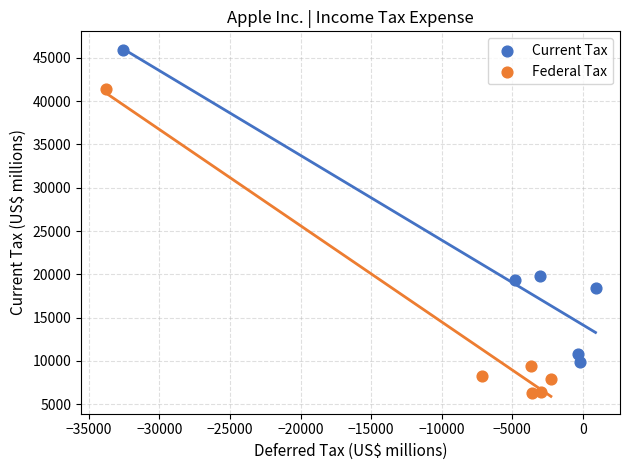

Which series contains the lowest Y value?

Federal Tax